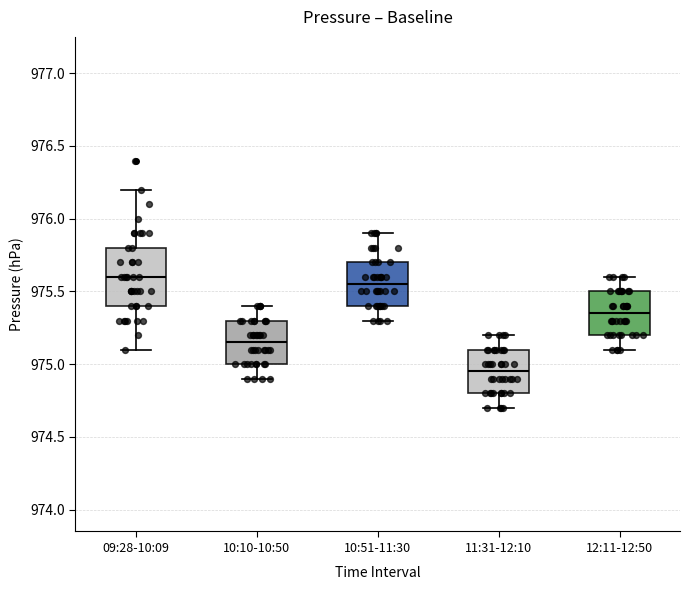

Where does the lower whisker of the box for 12:11-12:50 end on the y-axis? The values are not printed on the chart, so give them approximately, as read against the axis.

975.10